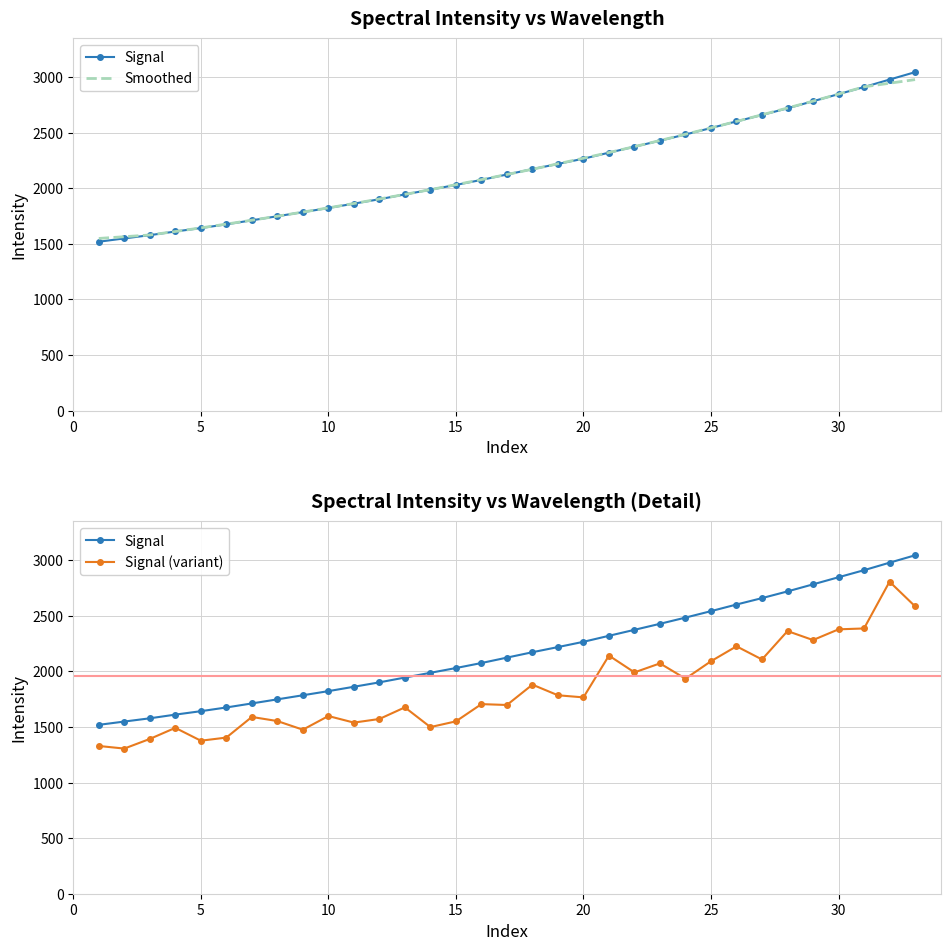

What is the difference between the second highest and minimum values in the Signal (variant) series?

1279.6